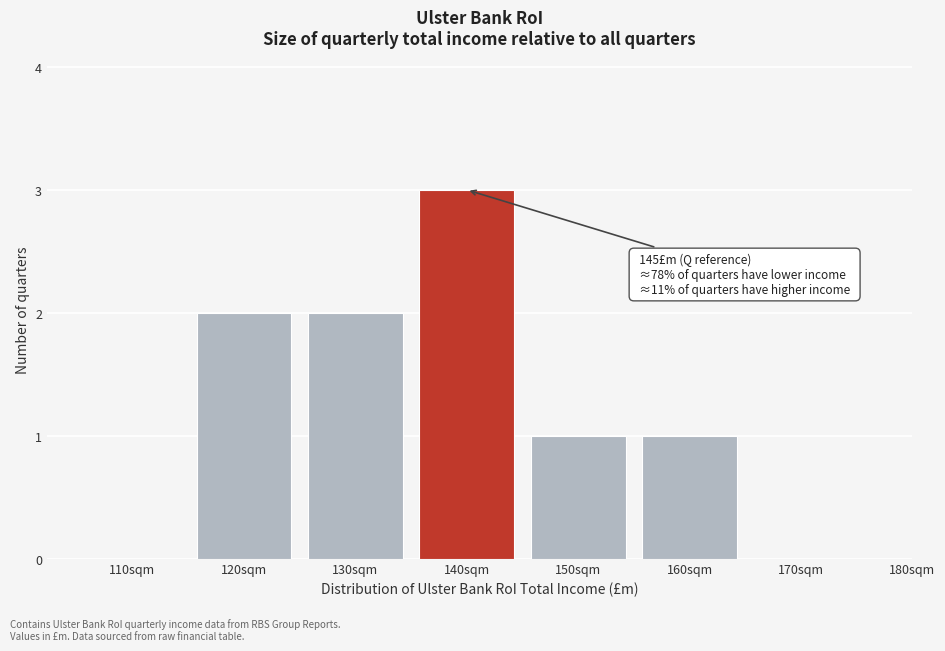

Reading left to right, list all the values displayed in this chart.

110sqm=0	120sqm=2	130sqm=2	140sqm=3	150sqm=1	160sqm=1	170sqm=0